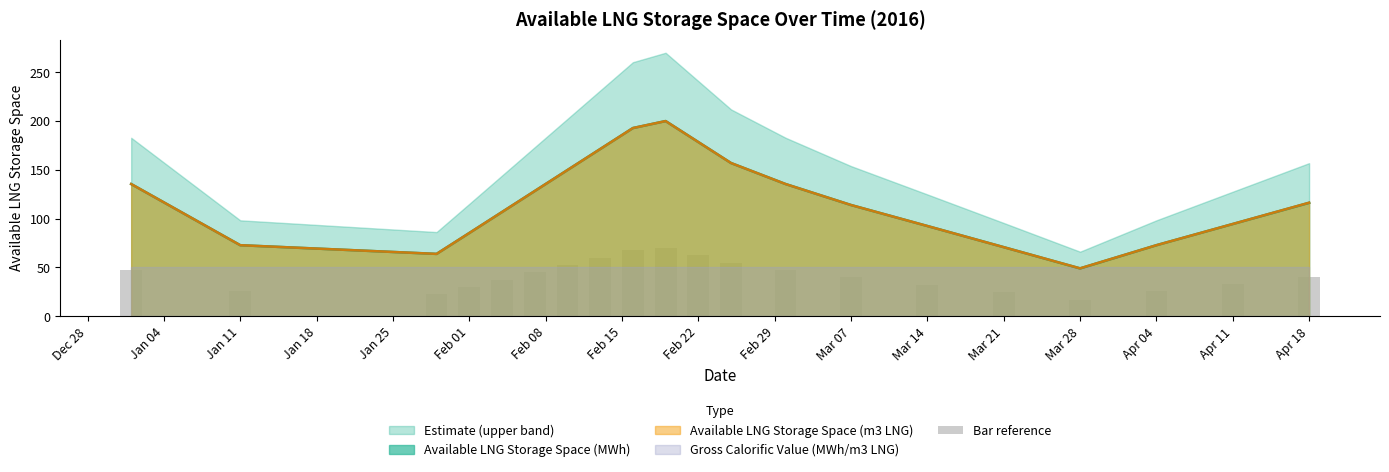

What is the highest value of the Available LNG Storage Space (m3 LNG) series?

200.0